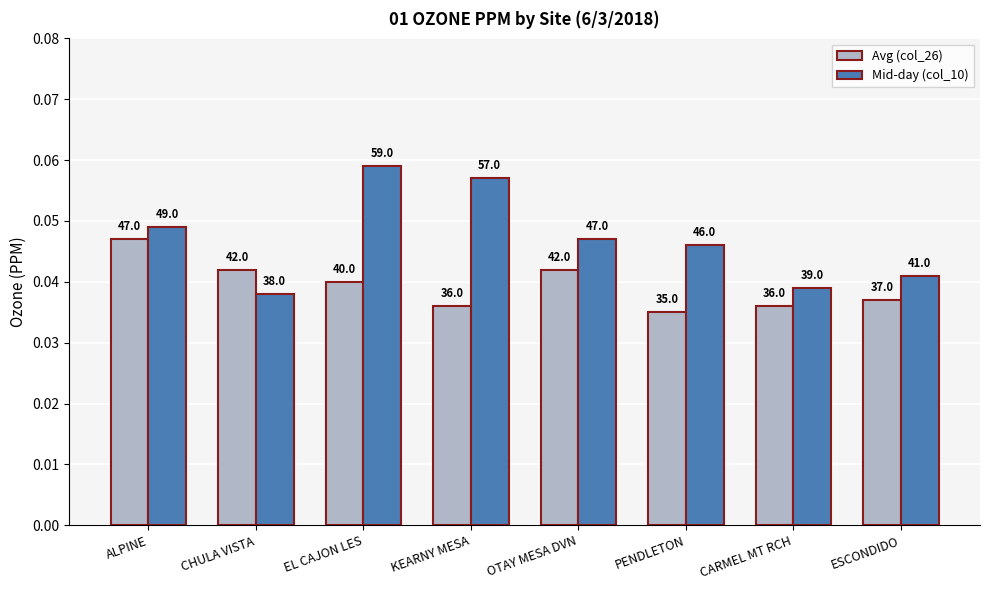

What are all the series names shown in the legend?

Avg (col_26), Mid-day (col_10)